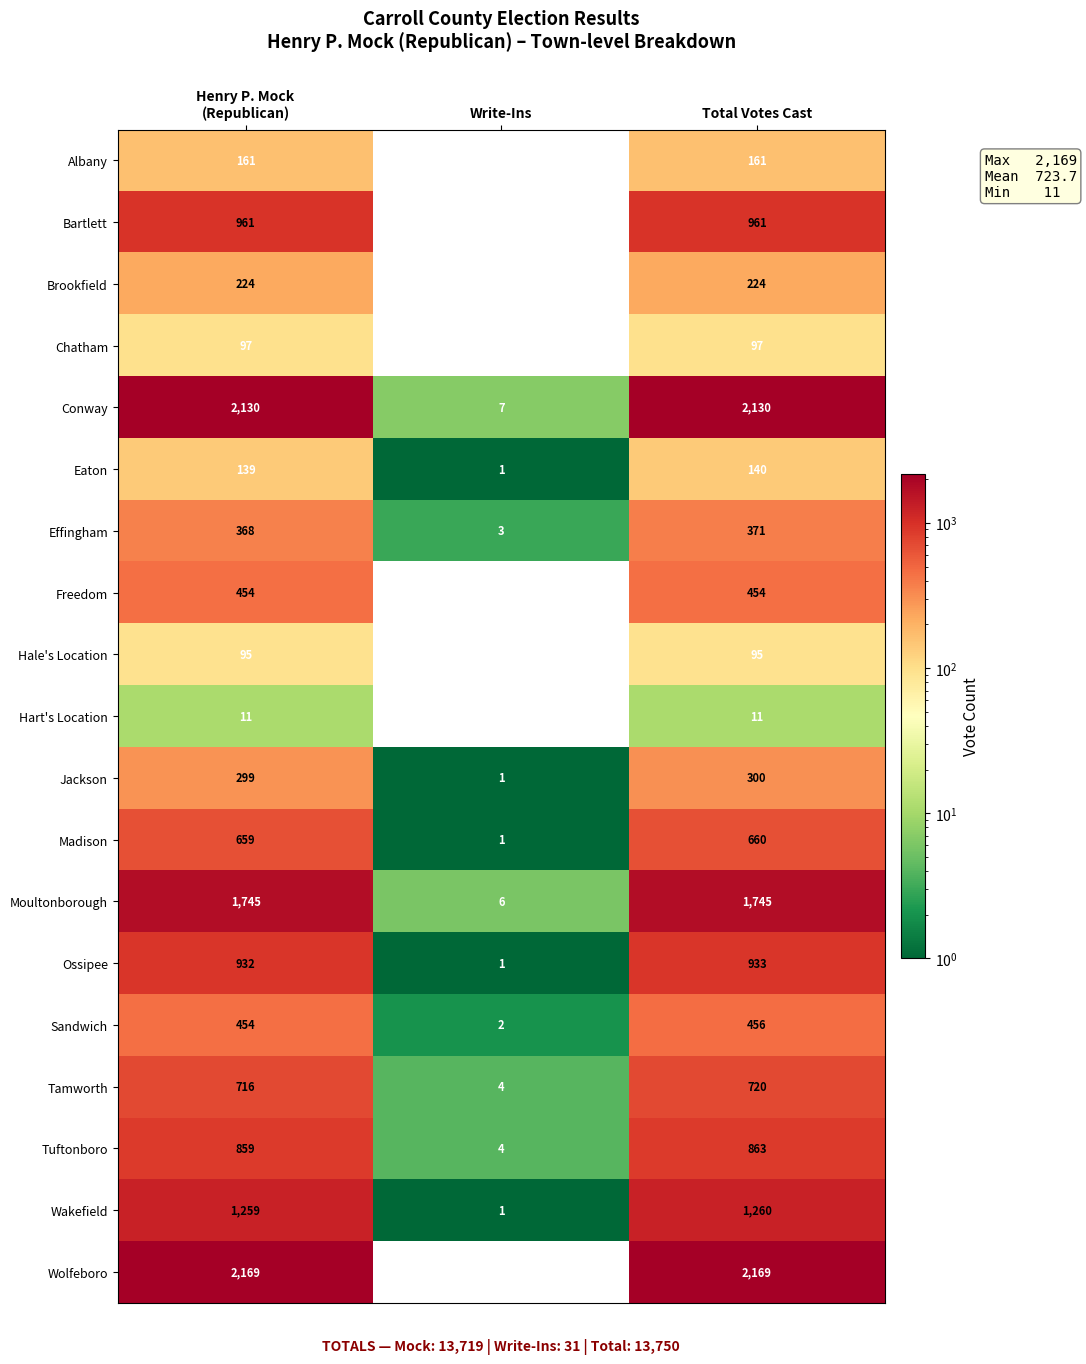

The value of Madison at Write-Ins is 1. True or false?

True